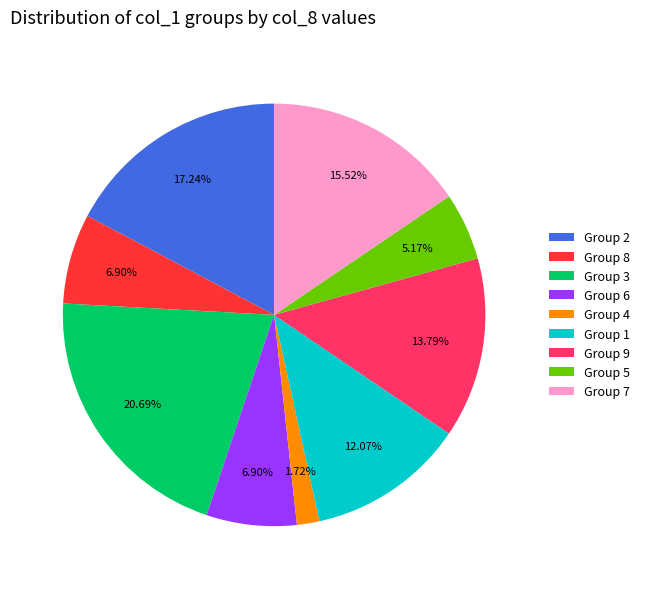

What is the ratio of the value at Group 2 to the value at Group 6?

2.5